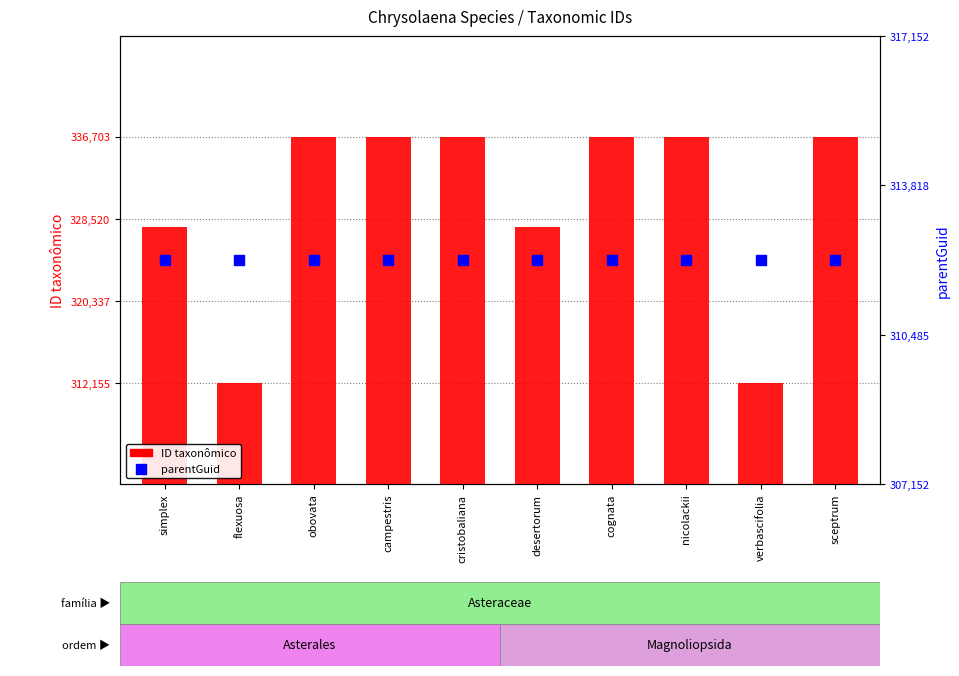

What are all the series names shown in the legend?

ID taxonômico, parentGuid